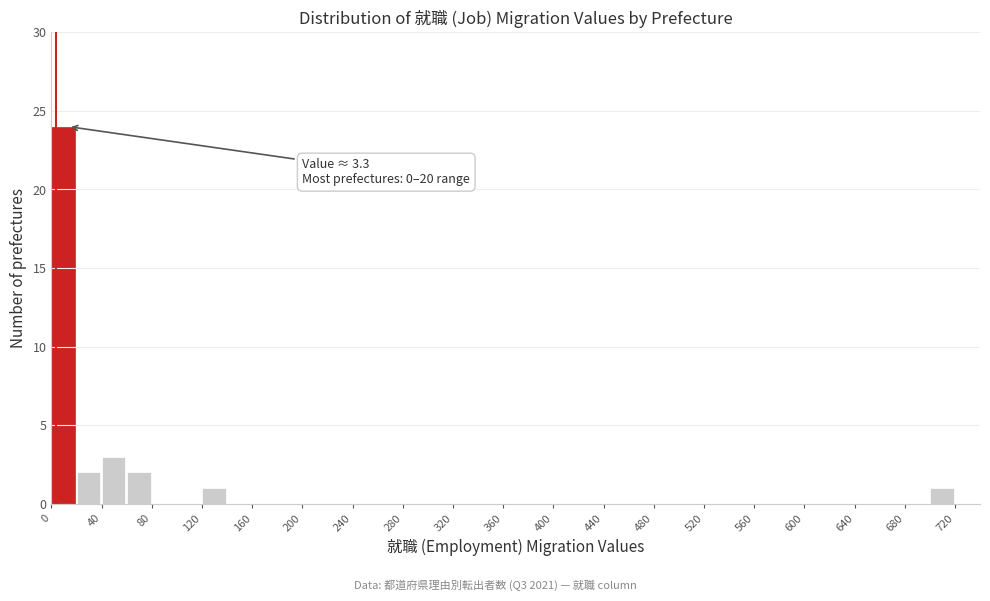

Which range on the x-axis has the tallest bar?

0 to 20